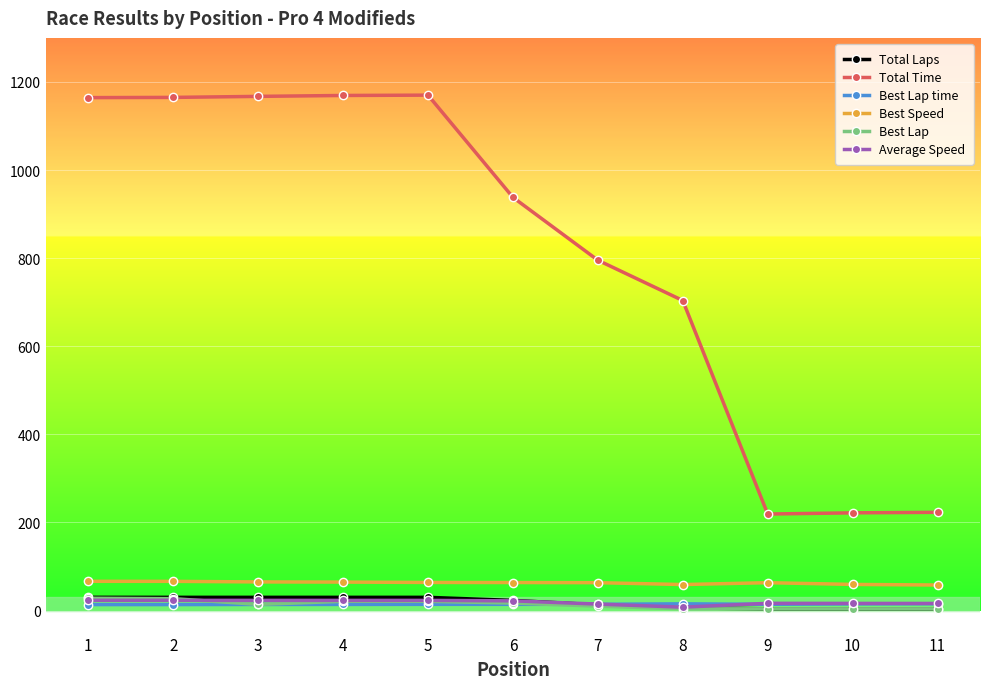

How many lines are shown in the chart?

6